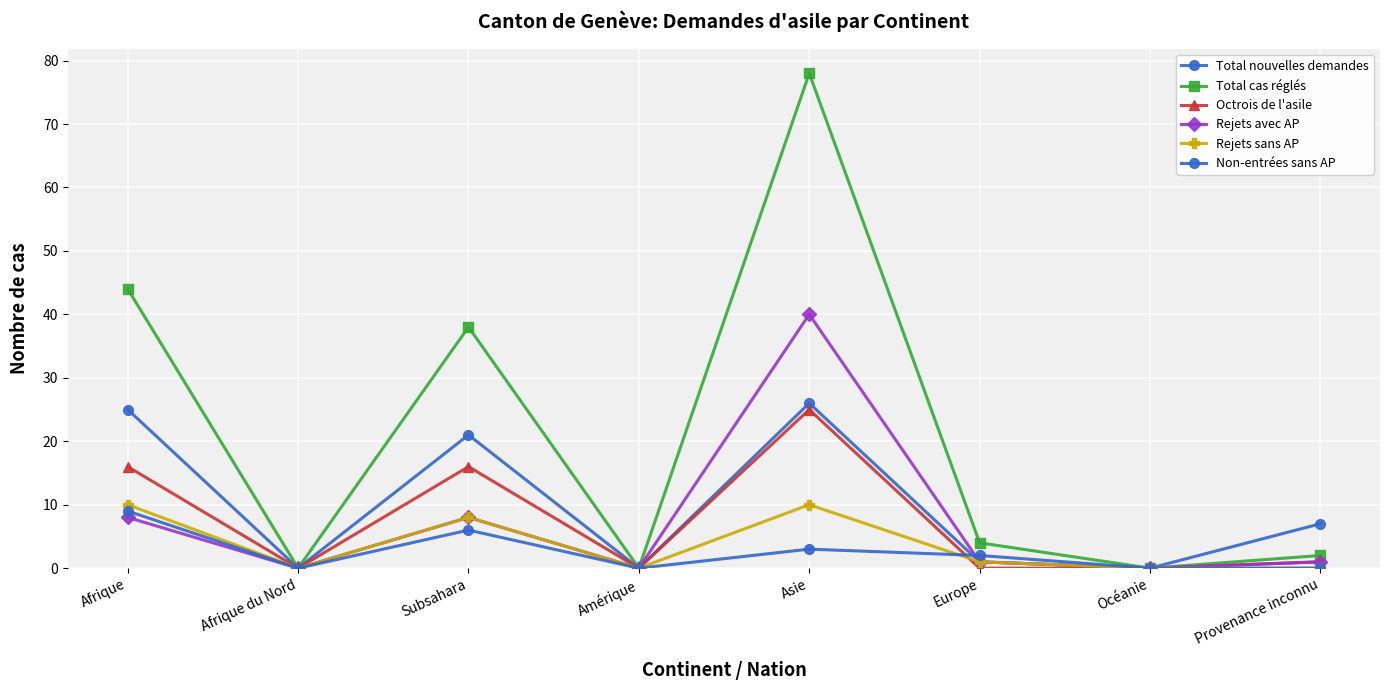

Which series has the largest total across all categories?

Total cas réglés